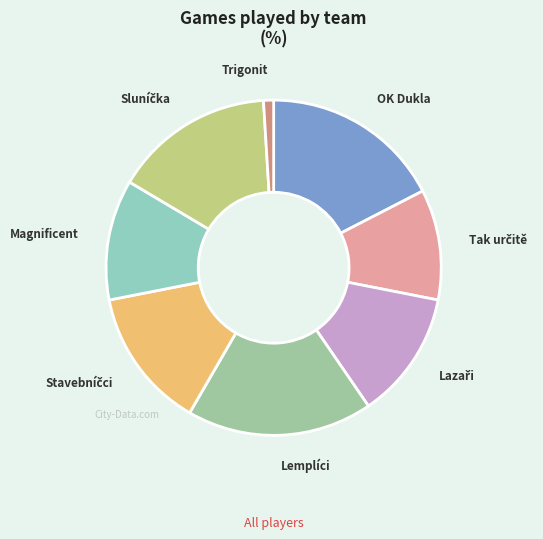

Is OK Dukla the majority of the pie?

No